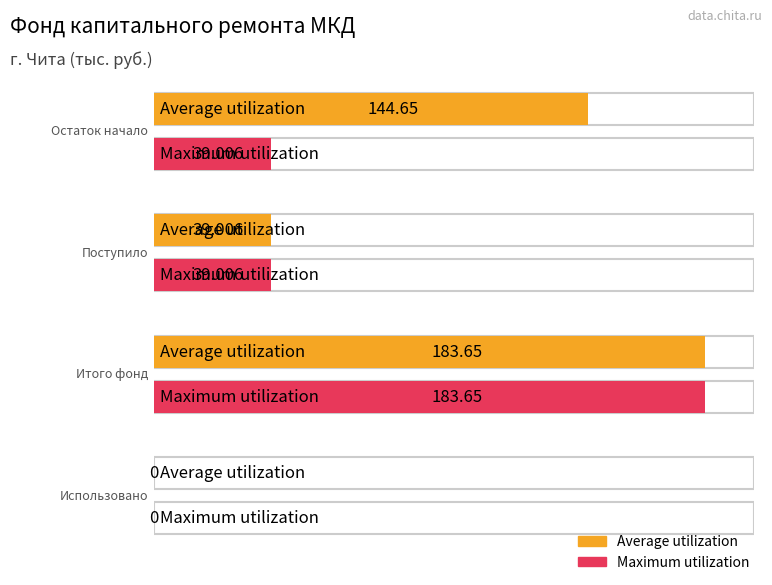

What is the difference between the maximum and minimum values in the Maximum utilization series?

183.7